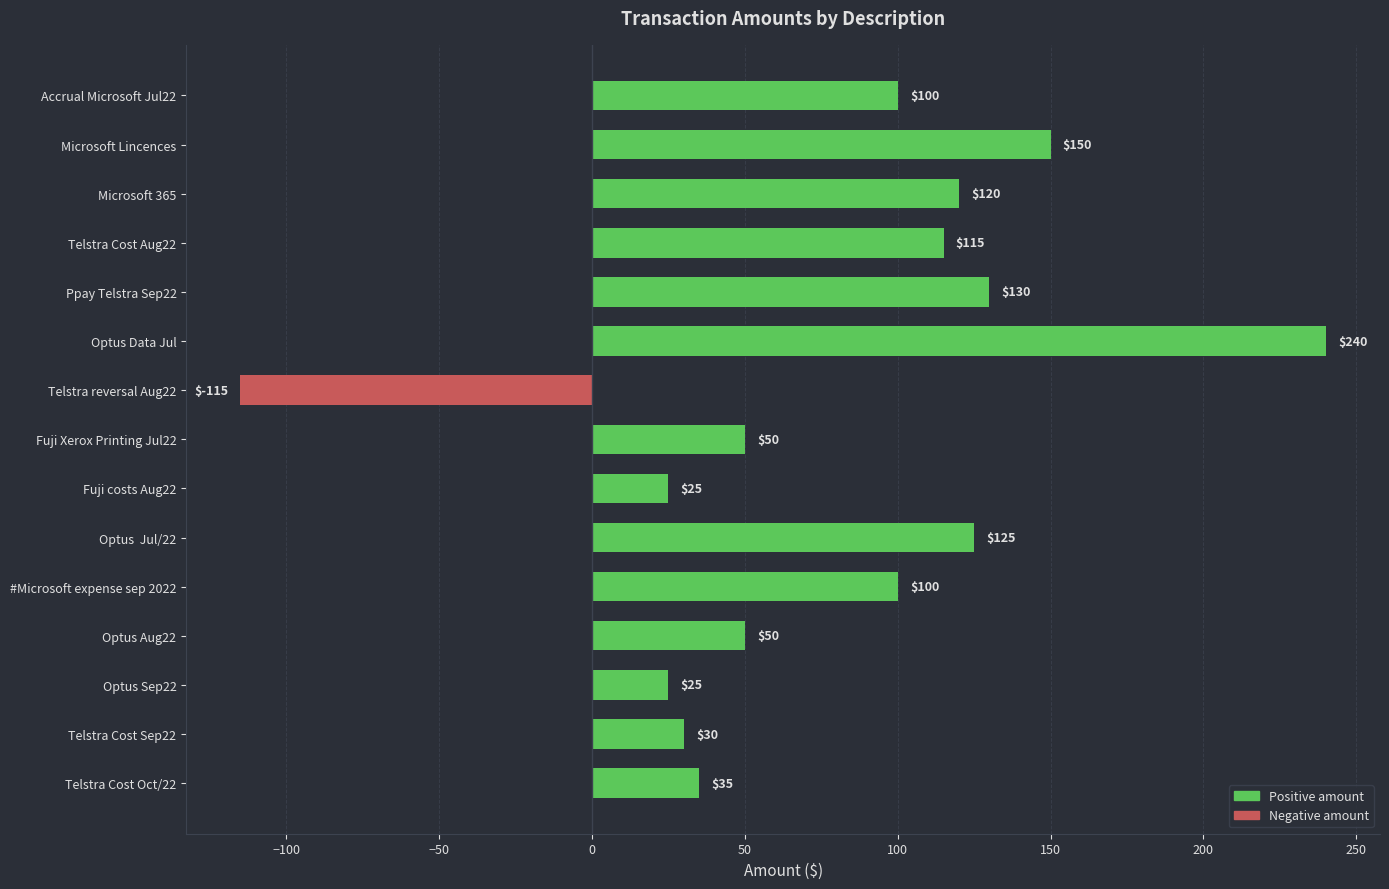

What is the difference between the maximum and minimum values?

355